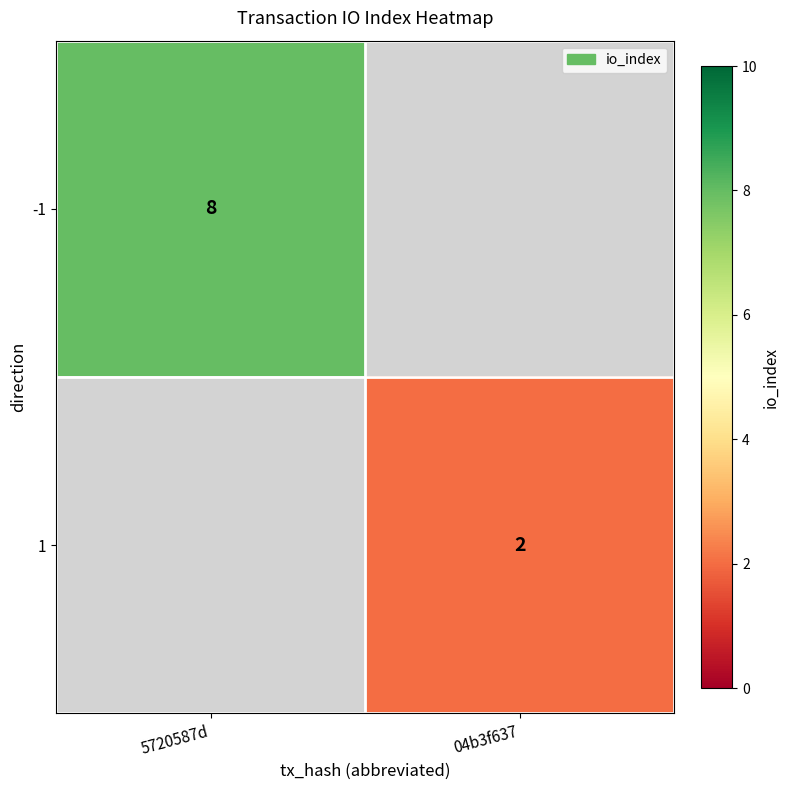

How many series are shown in this chart?

2